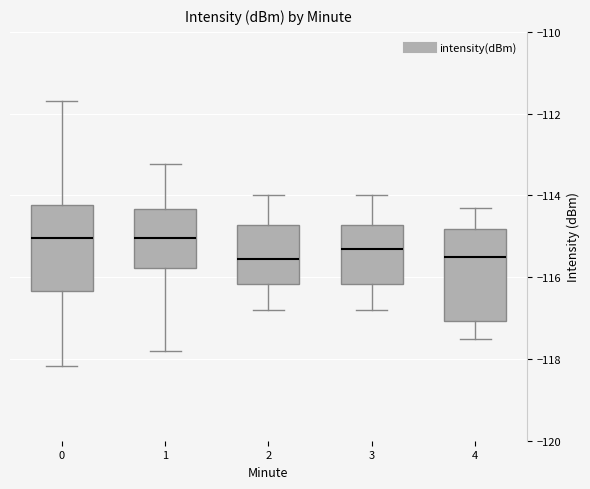

Reading left to right, transcribe this box plot: for each box, give where its median line is, the range the box spans, and where its two whiskers end, as read against the y-axis. The values are not printed on the chart, so give them approximately, as read against the axis.

0: median -115.0, box -116.4 to -114.2, whiskers -118.2 to -111.6
1: median -115.0, box -115.8 to -114.4, whiskers -117.8 to -113.2
2: median -115.6, box -116.2 to -114.8, whiskers -116.8 to -114.0
3: median -115.2, box -116.2 to -114.8, whiskers -116.8 to -114.0
4: median -115.4, box -117.0 to -114.8, whiskers -117.4 to -114.2